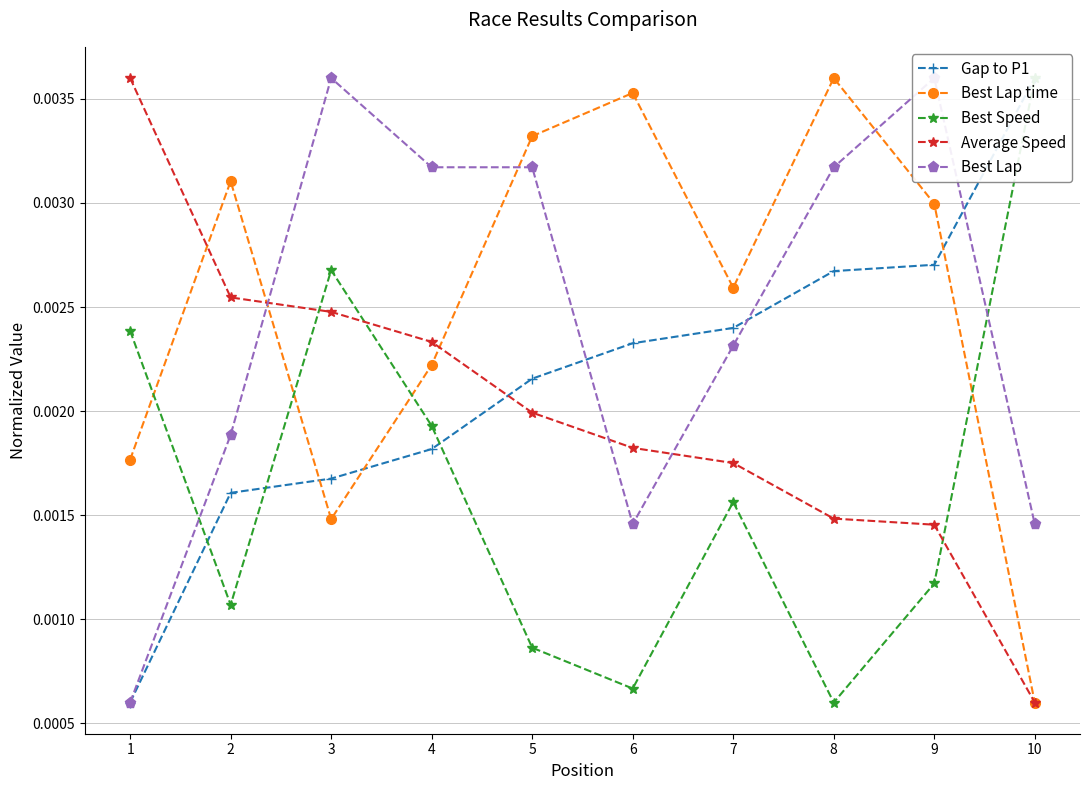

Which category has the lowest value across all series?

1